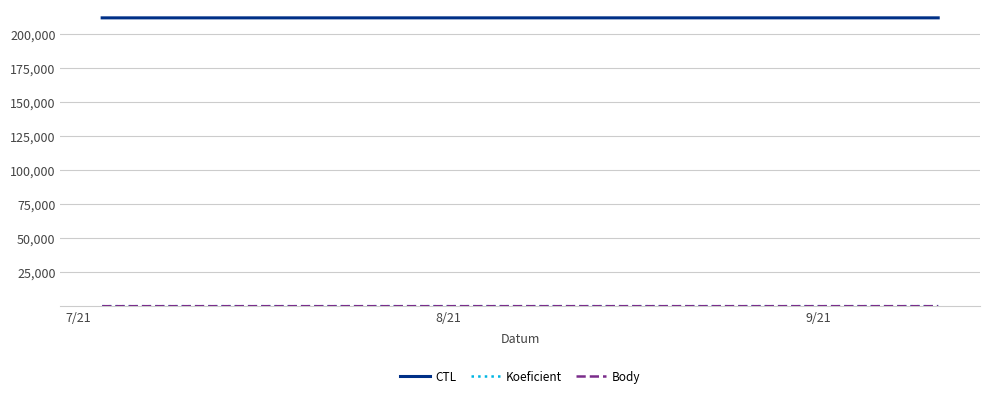

Is this an area chart (filled region under the line)?

No